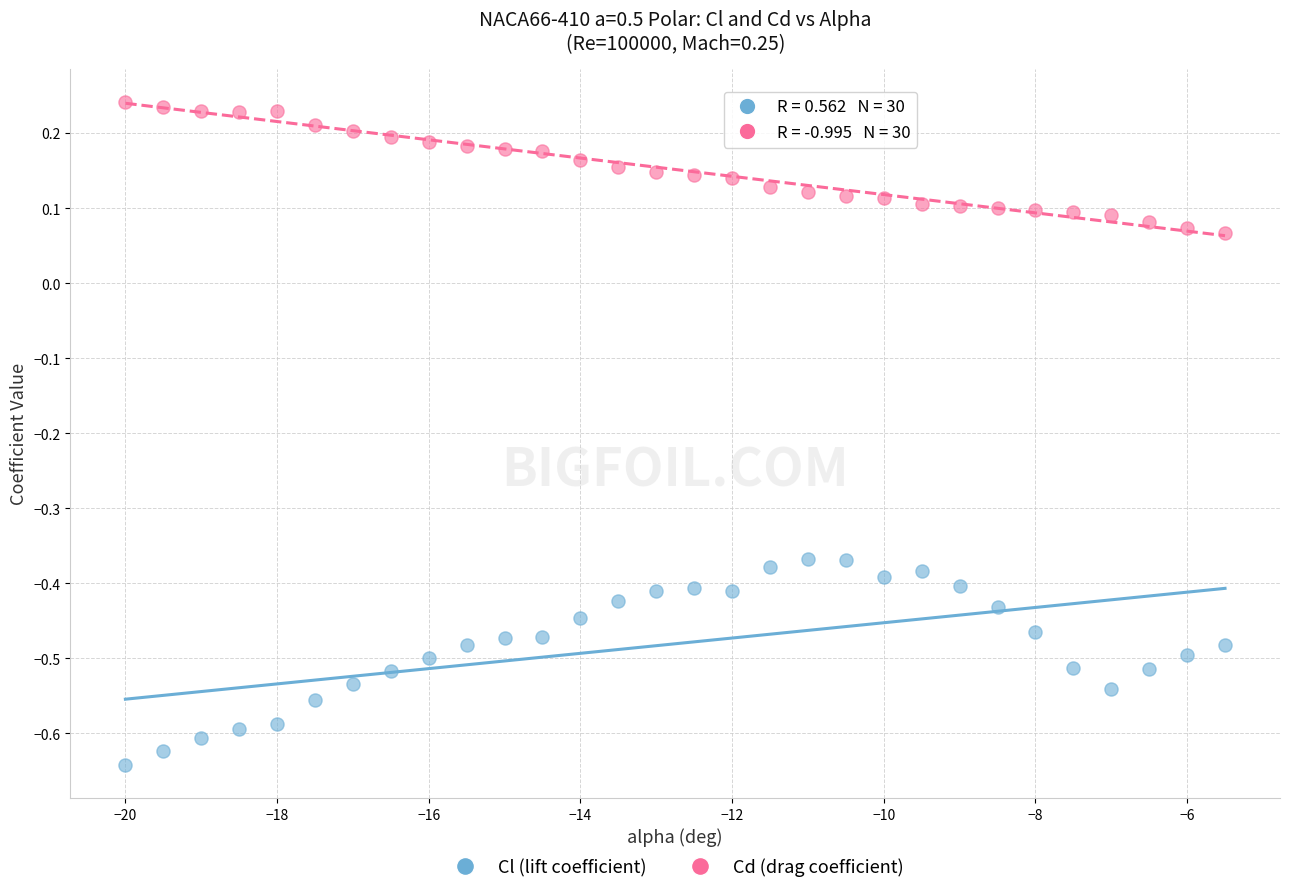

Across all data points, what is the range of X values (max minus min)?

14.5